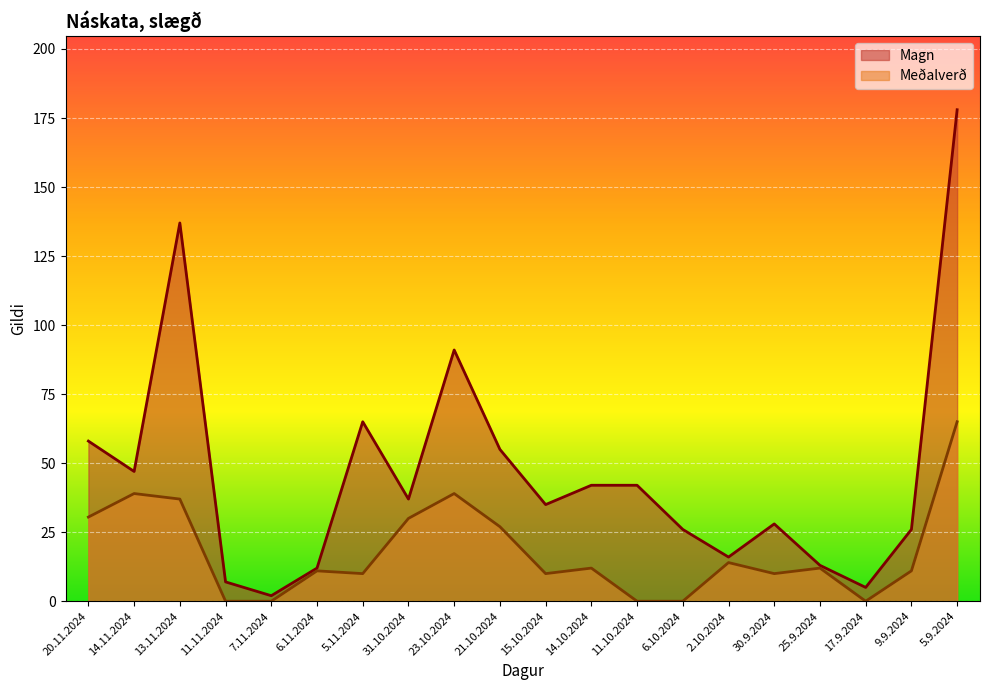

What is the label of the 8th point from the left?

31.10.2024